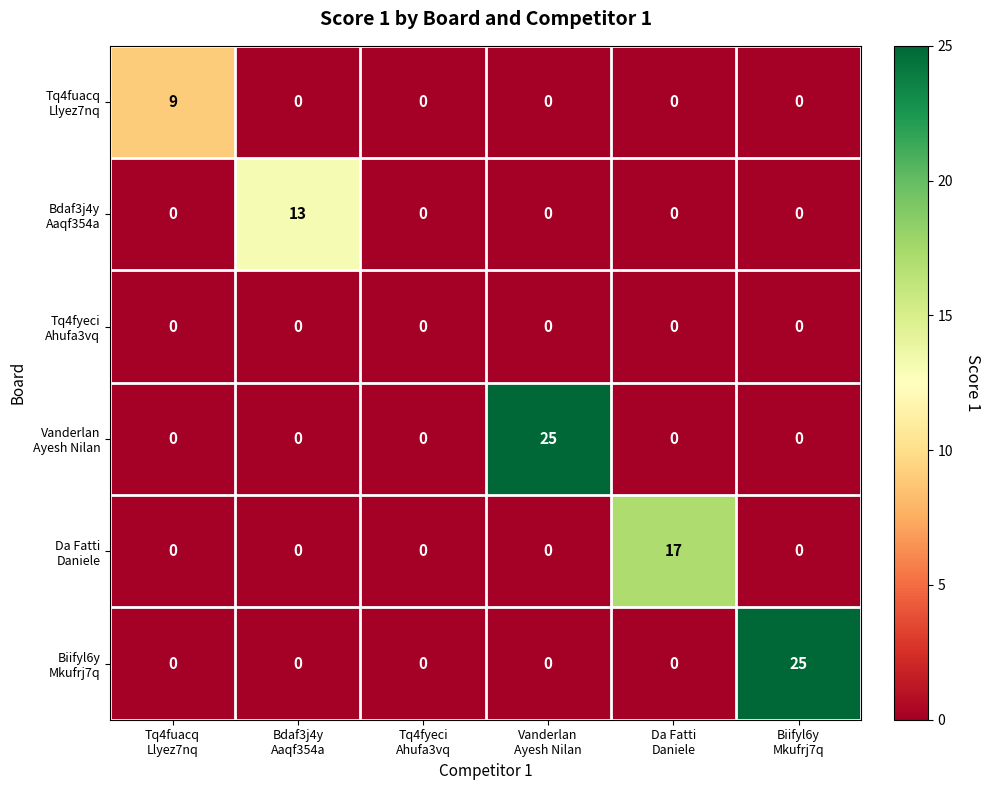

What is the maximum value shown in the chart?

25